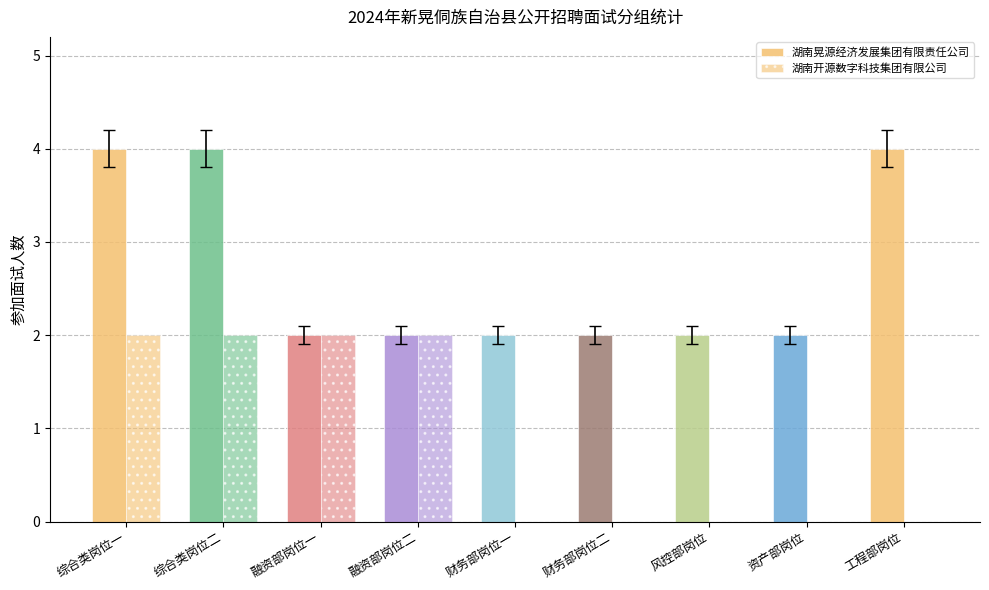

Are the bars grouped side by side (vs. stacked)?

Yes